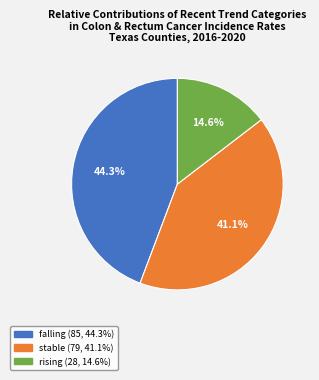

Count the number of slices in the pie.

3